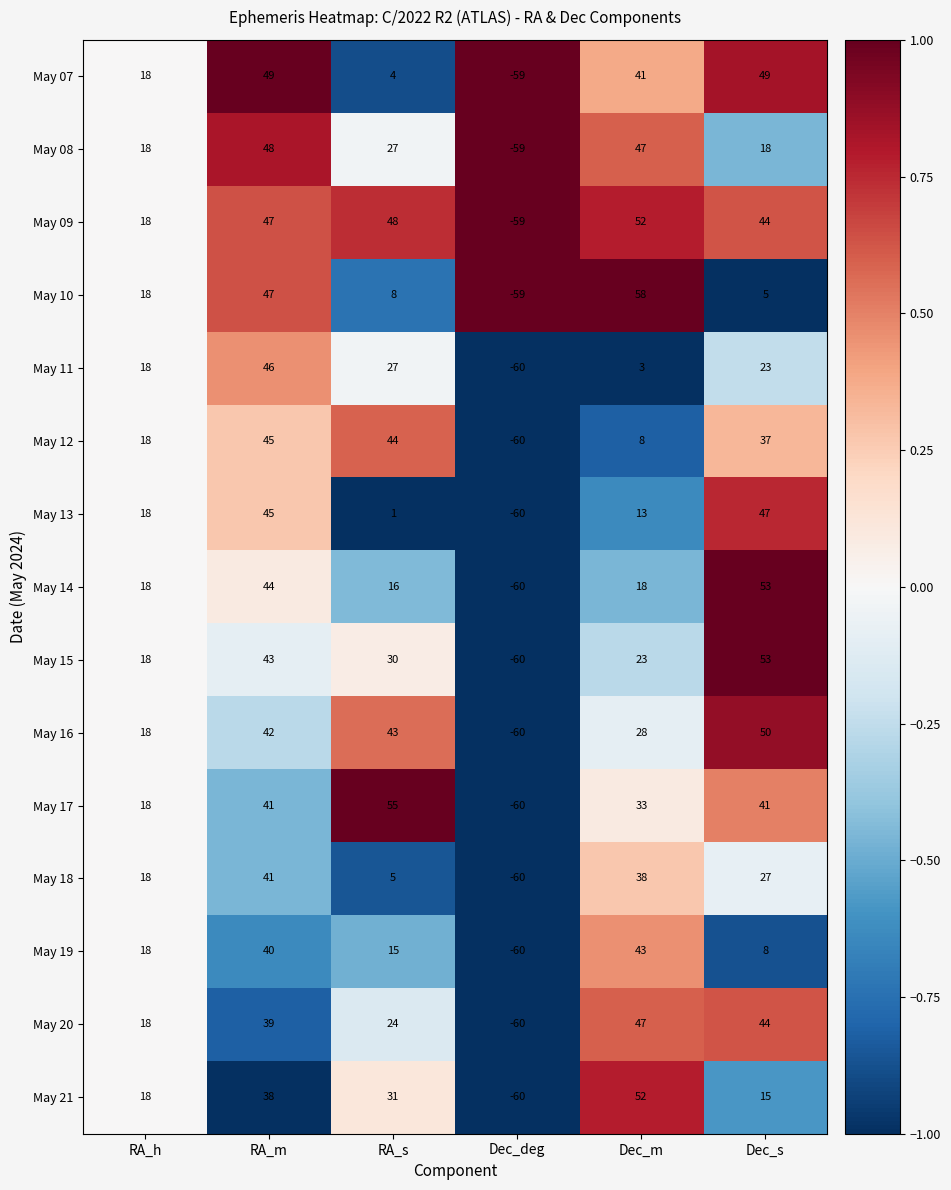

The May 14 series shows 44 at RA_m. True or false?

True